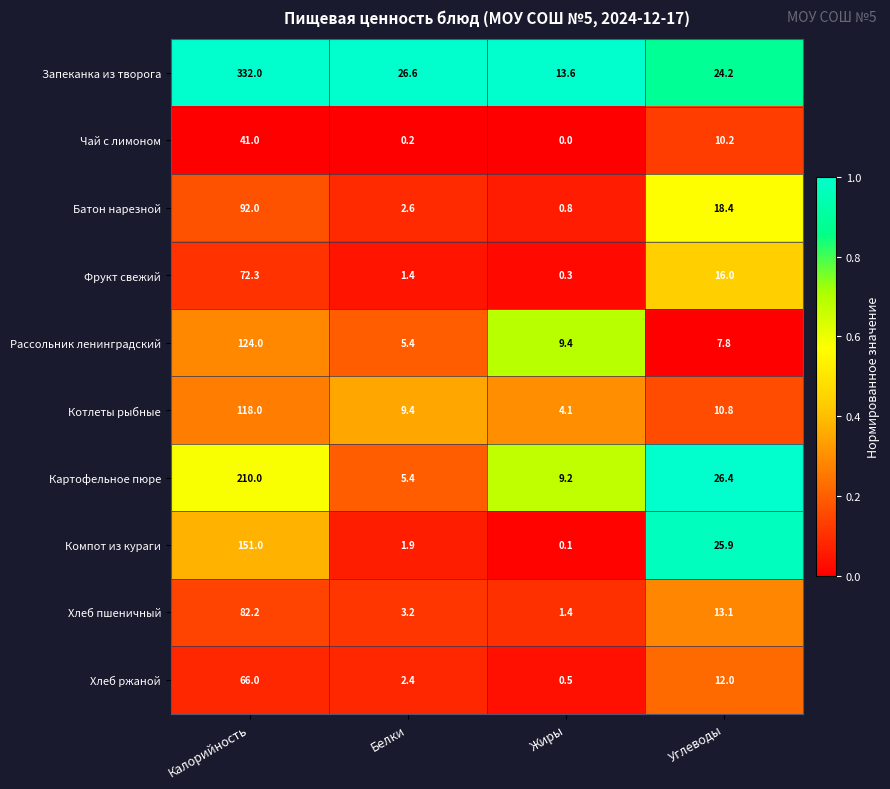

What is the sum of all Котлеты рыбные values?

142.3